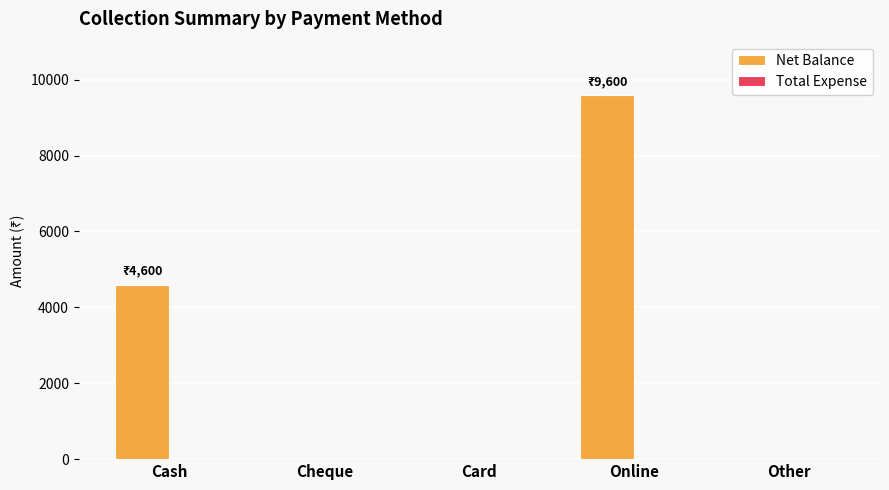

The chart shows a value of 5187 at Other. True or false?

False